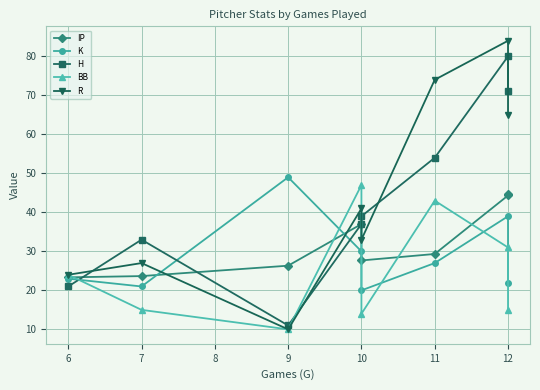

Reading left to right, extract all data points from this chart.

IP: 23.3	23.7	26.3	37.0	27.7	29.3	44.3	44.7
K: 23.0	21.0	49.0	30.0	20.0	27.0	39.0	22.0
H: 21.0	33.0	11.0	37.0	39.0	54.0	80.0	71.0
BB: 24.0	15.0	10.0	47.0	14.0	43.0	31.0	15.0
R: 24.0	27.0	10.0	41.0	33.0	74.0	84.0	65.0